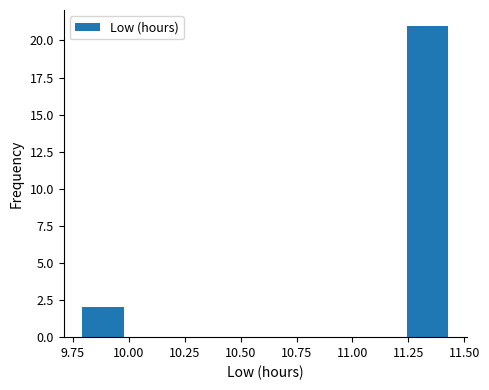

Reading left to right, list every bar in this chart as the range it spans on the x-axis followed by its height. Neither the bar edges nor the heights are printed on the chart, so give them approximately, as read against the axes.

9.80 to 10.00: 2
10.00 to 10.20: 0
10.20 to 10.40: 0
10.40 to 10.60: 0
10.60 to 10.85: 0
10.85 to 11.05: 0
11.05 to 11.25: 0
11.25 to 11.45: 21